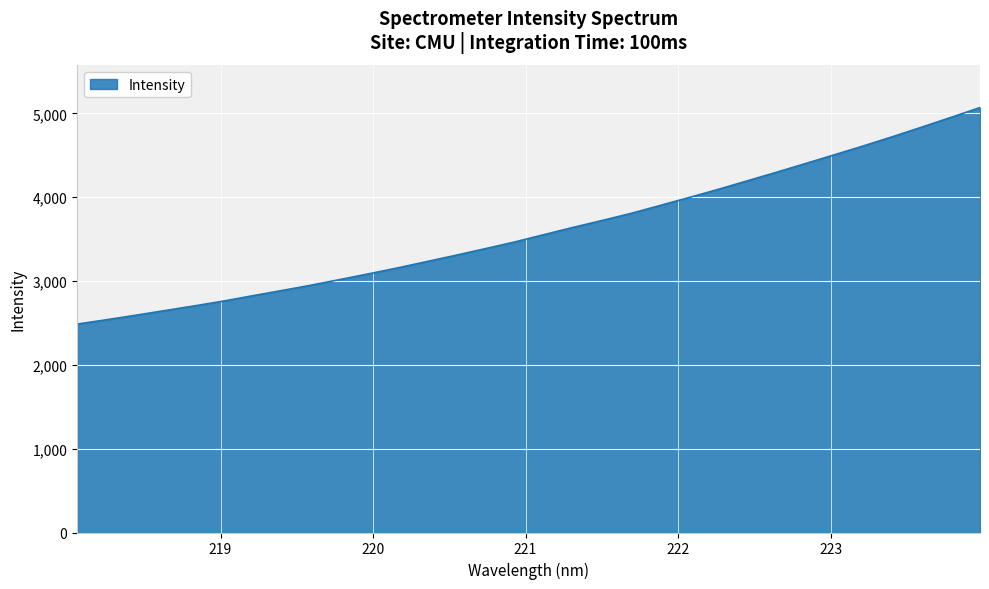

What is the minimum value shown in the chart?

2486.2